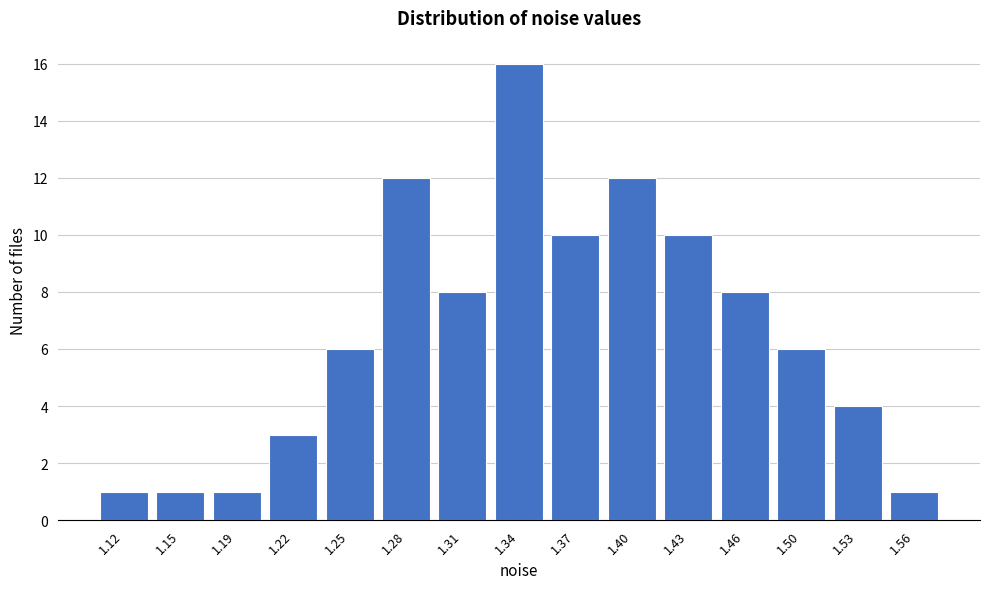

Reading right to left, transcribe all the data shown in this chart.

1.56=1	1.53=4	1.50=6	1.46=8	1.43=10	1.40=12	1.37=10	1.34=16	1.31=8	1.28=12	1.25=6	1.22=3	1.19=1	1.15=1	1.12=1